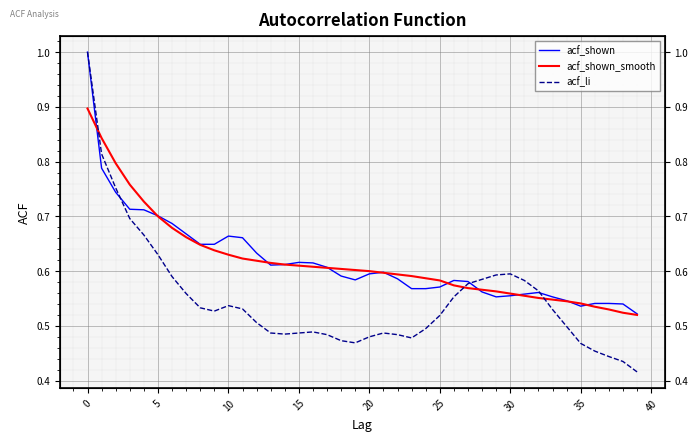

At which label does acf_shown_smooth reach its minimum?

39